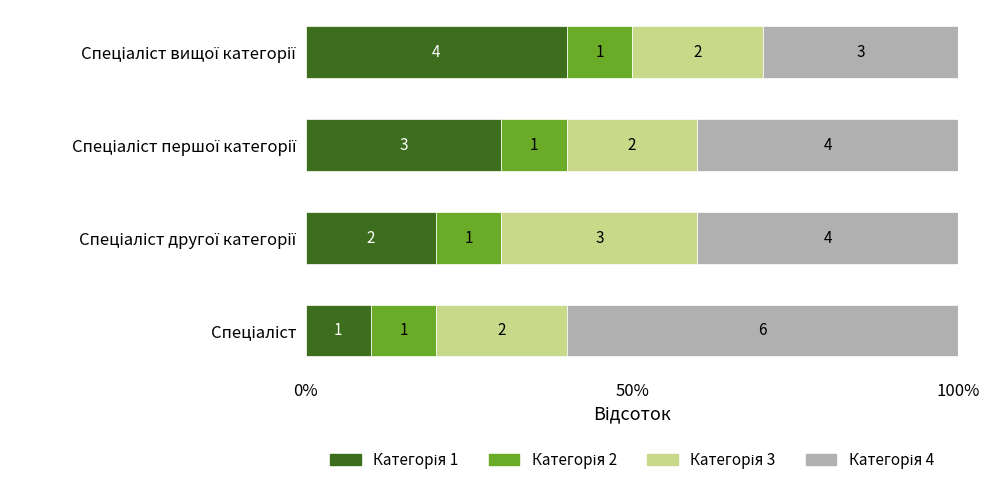

What position from the left is 0%?

1